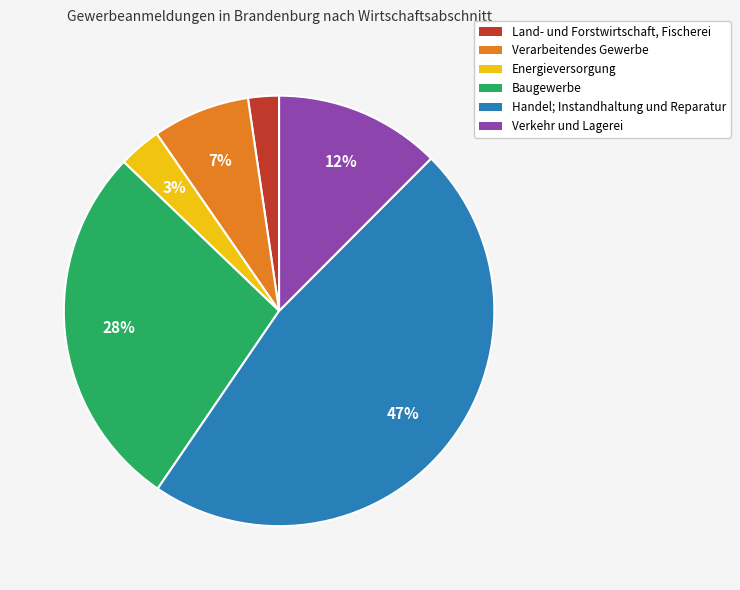

How many segments does this pie chart have?

6